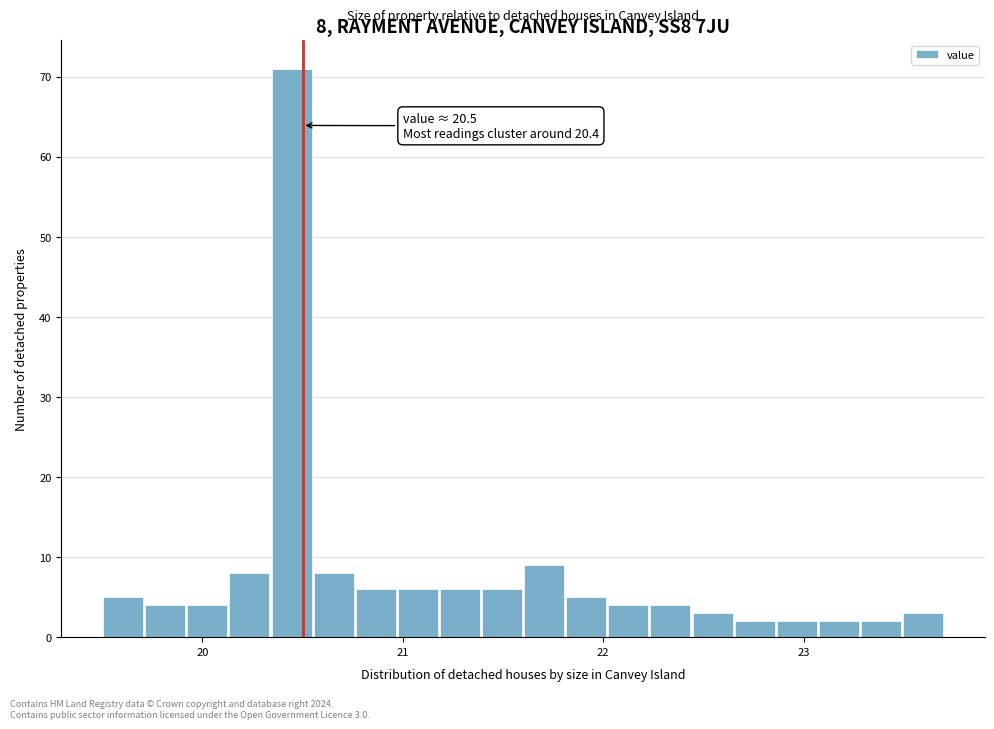

Around what value on the x-axis is the tallest bar? Give the approximate position of its centre, as read against the axis.

20.4